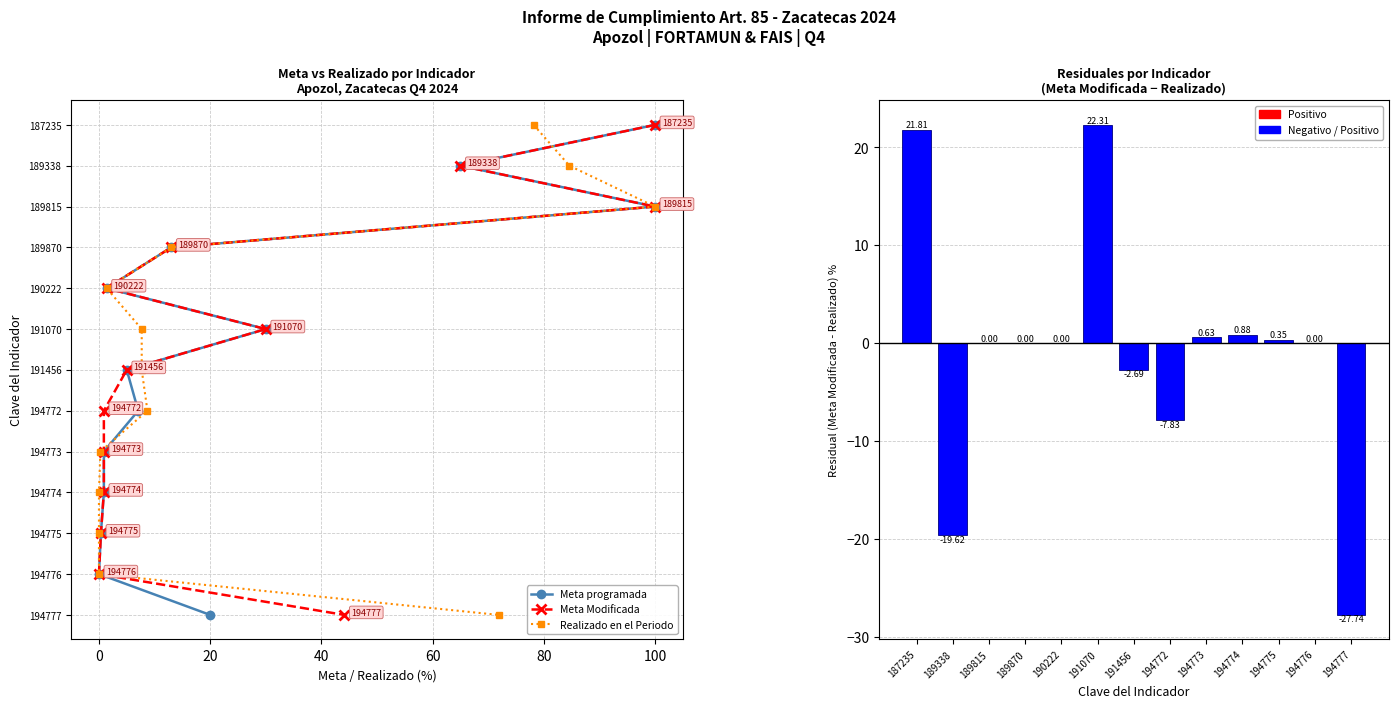

What is the sum of all Meta Modificada - Realizado values?

-11.9